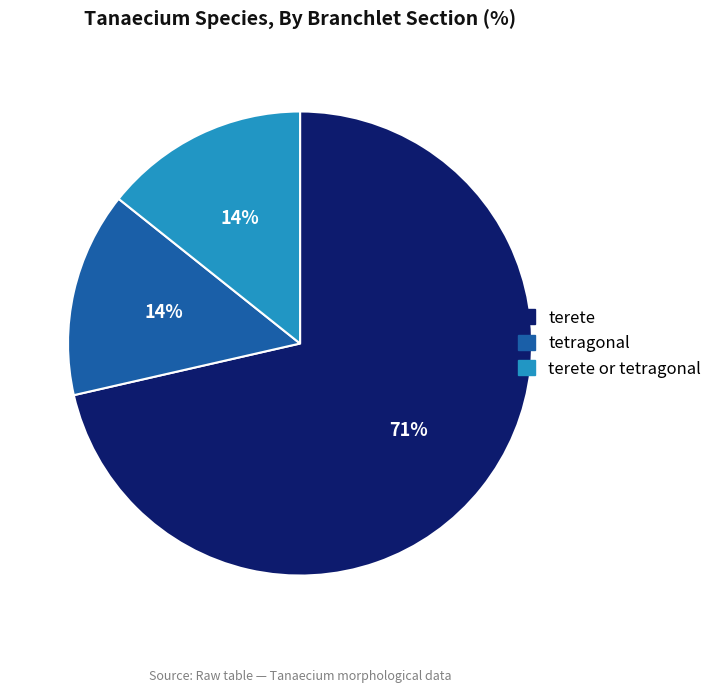

Is there a majority slice in this chart?

Yes